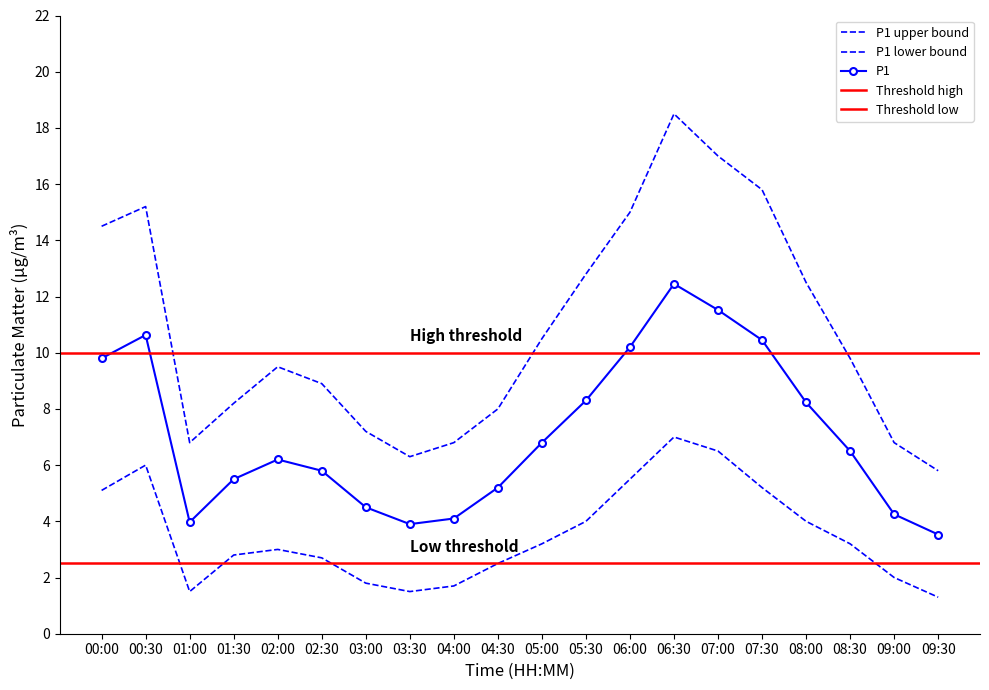

True or false: P2 and P1 intersect in this chart.

False